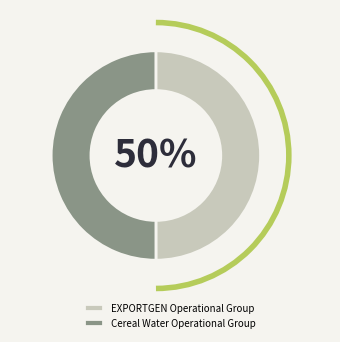

Is it true that EXPORTGEN Operational Group is 50% of the pie?

True